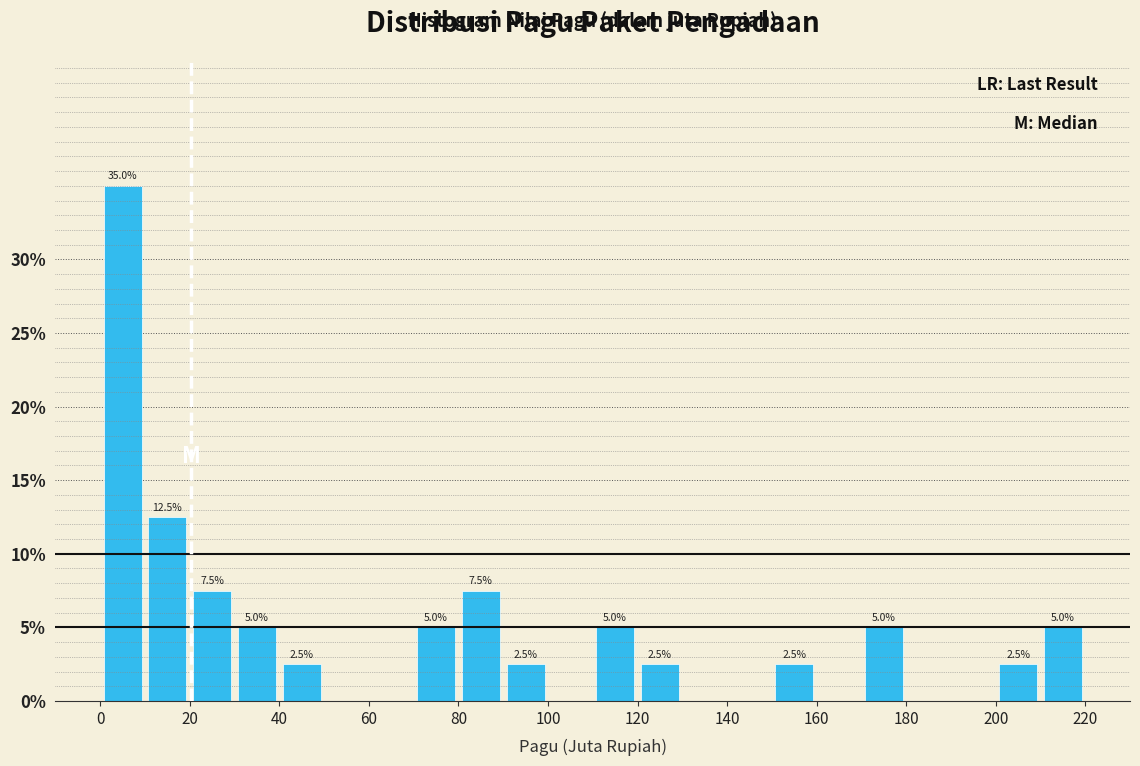

Over which range of the x-axis is the bar tallest?

0 to 10